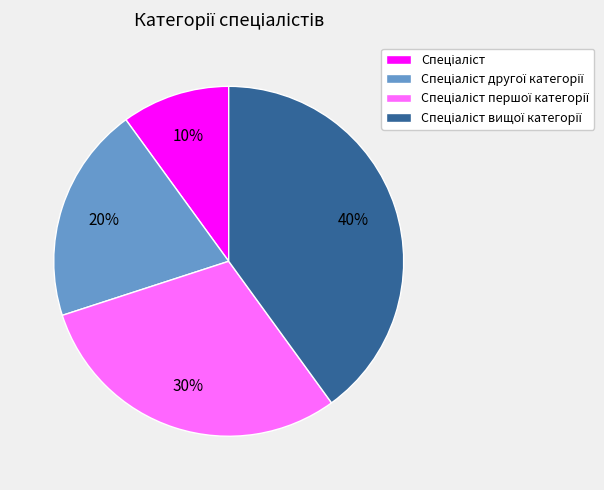

How many slices are in this pie chart?

4